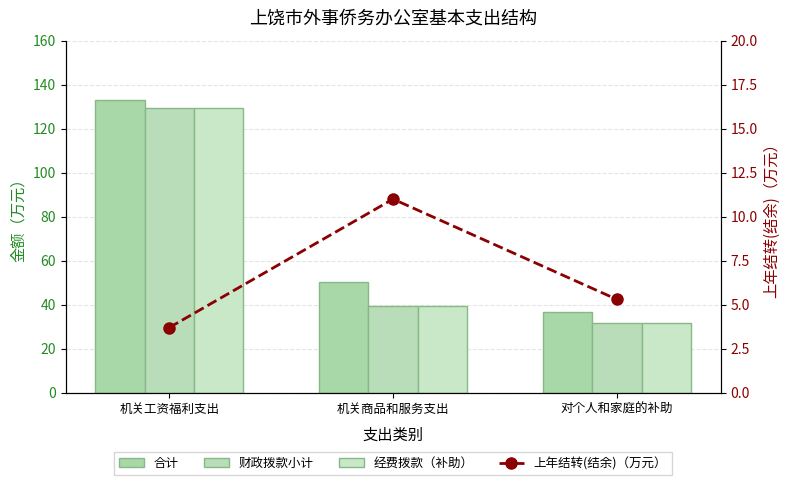

What are all the series names shown in the legend?

合计, 财政拨款小计, 经费拨款（补助）, 上年结转(结余)（万元）